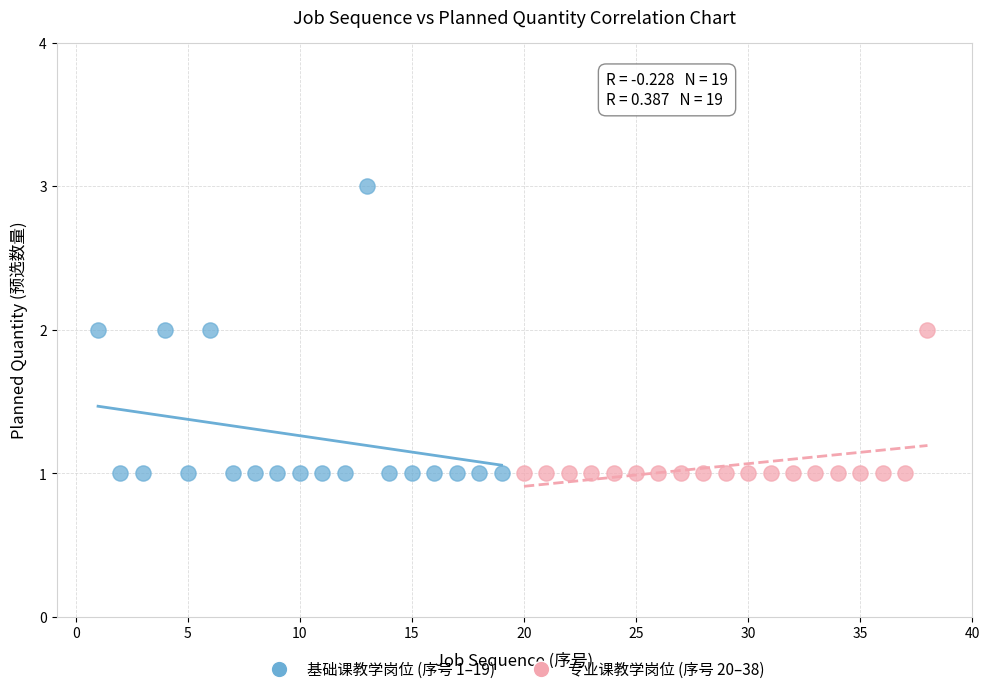

Which series has the largest Y range (max minus min)?

基础课教学岗位 (序号 1–19)